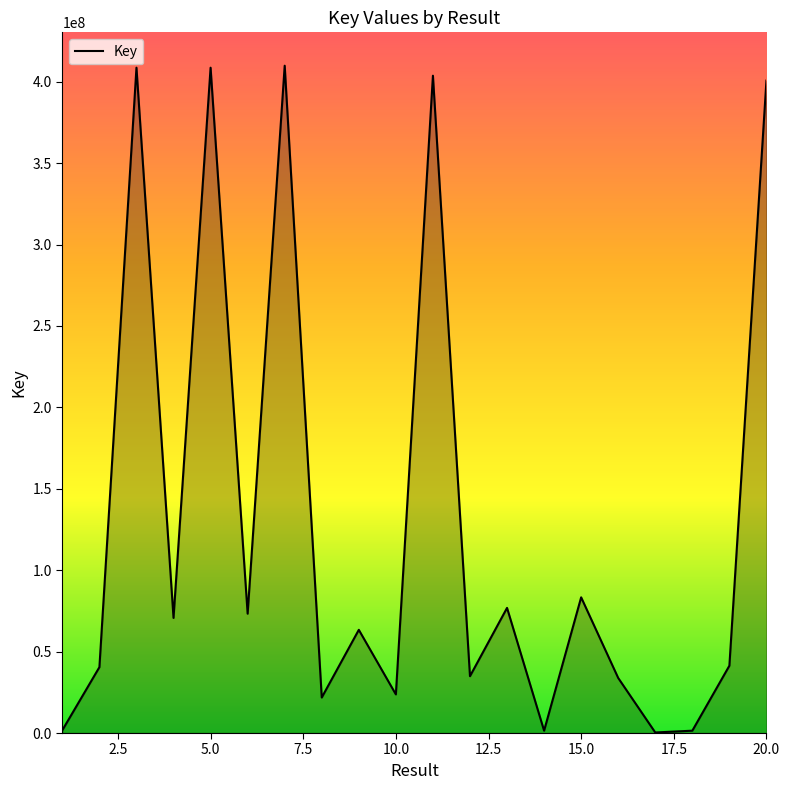

What is the greatest value displayed?

409859811